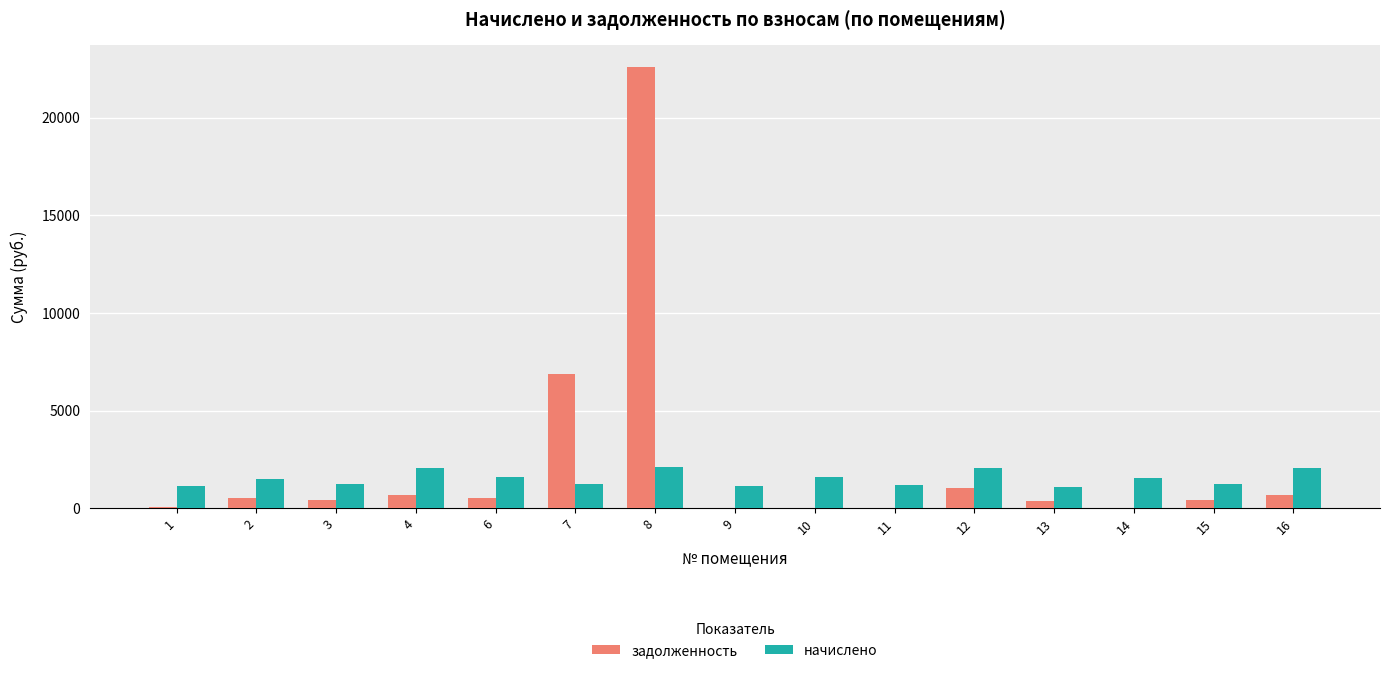

Is it true that начислено equals 479.0 at 8?

False